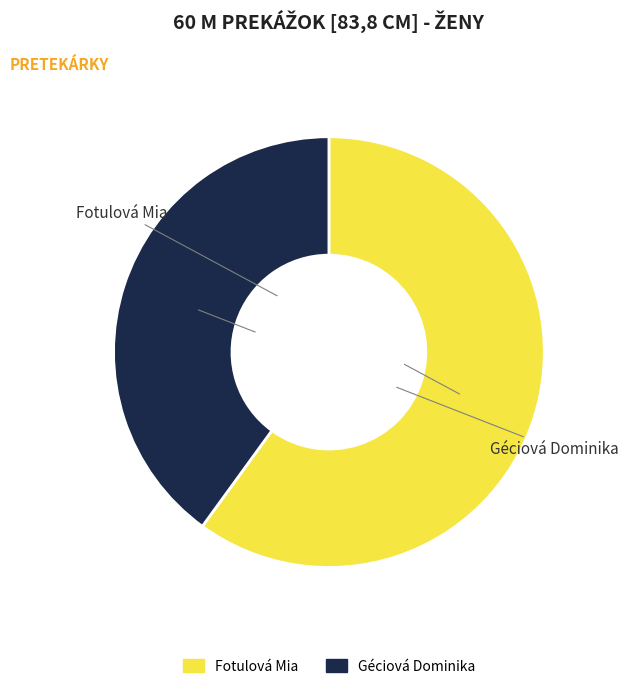

Which slice represents more than half of the pie?

Fotulová Mia